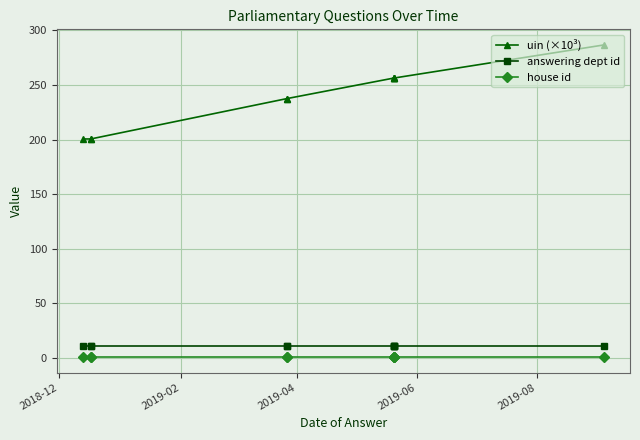

Which has a higher value, 2019-02 or 2018-12?

2018-12